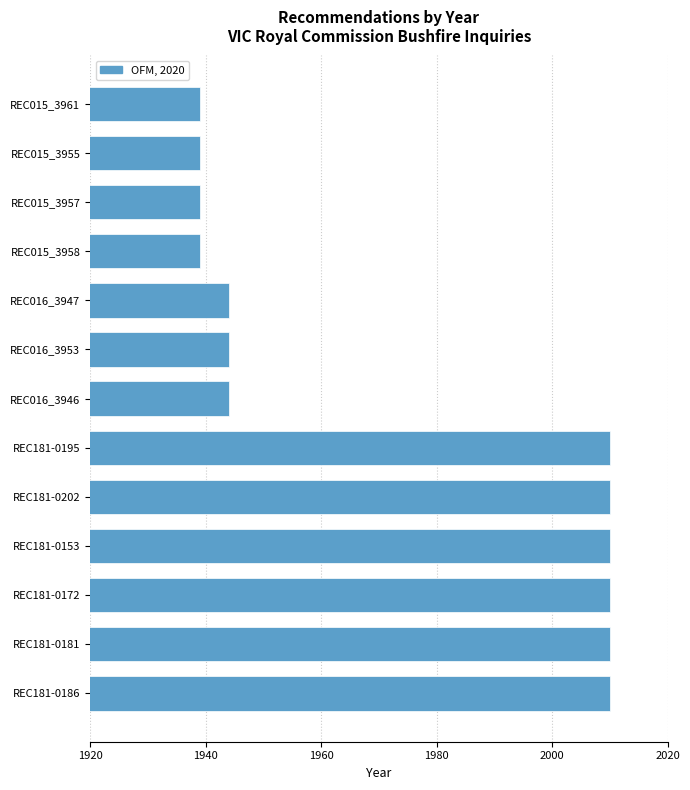

What is the ratio of the value at REC181-0195 to the value at REC181-0181?

1.0